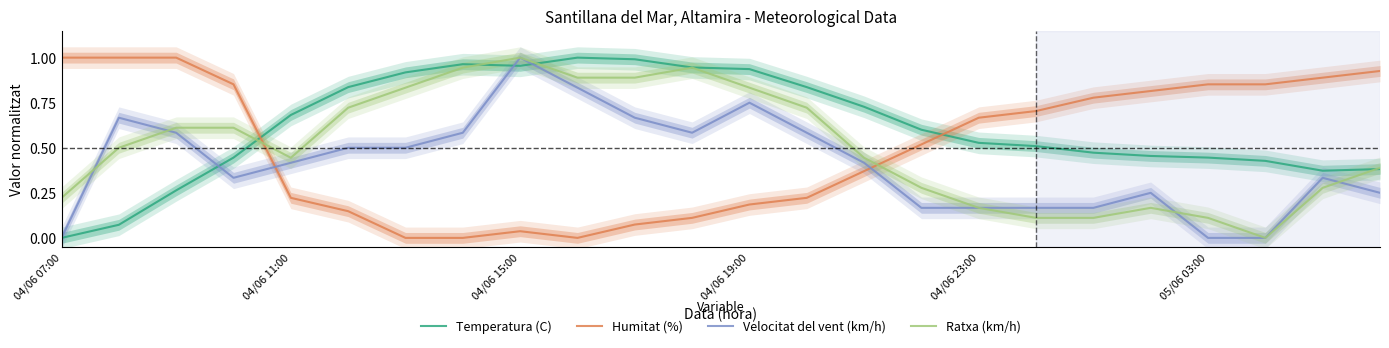

How many intersections are there between Ratxa (km/h) and Temperatura (C)?

4